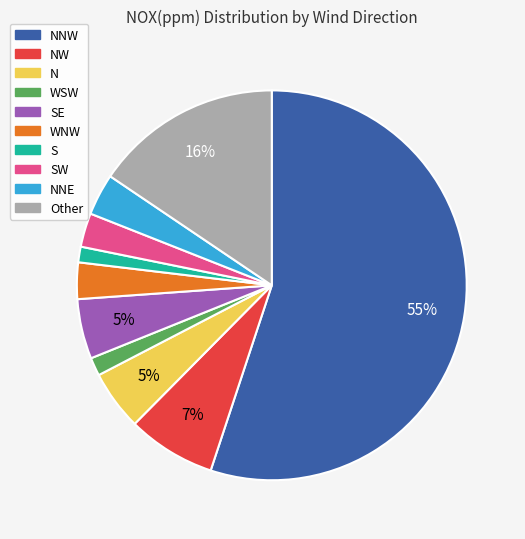

To the nearest percent, what is the difference between the largest and smallest slice percentages?

54%